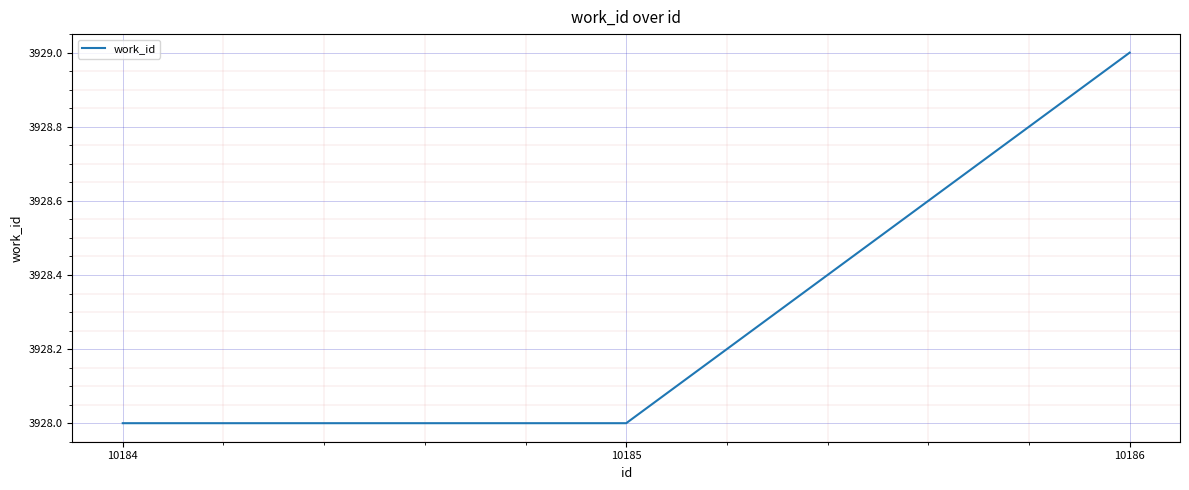

How many distinct data groups are displayed?

1